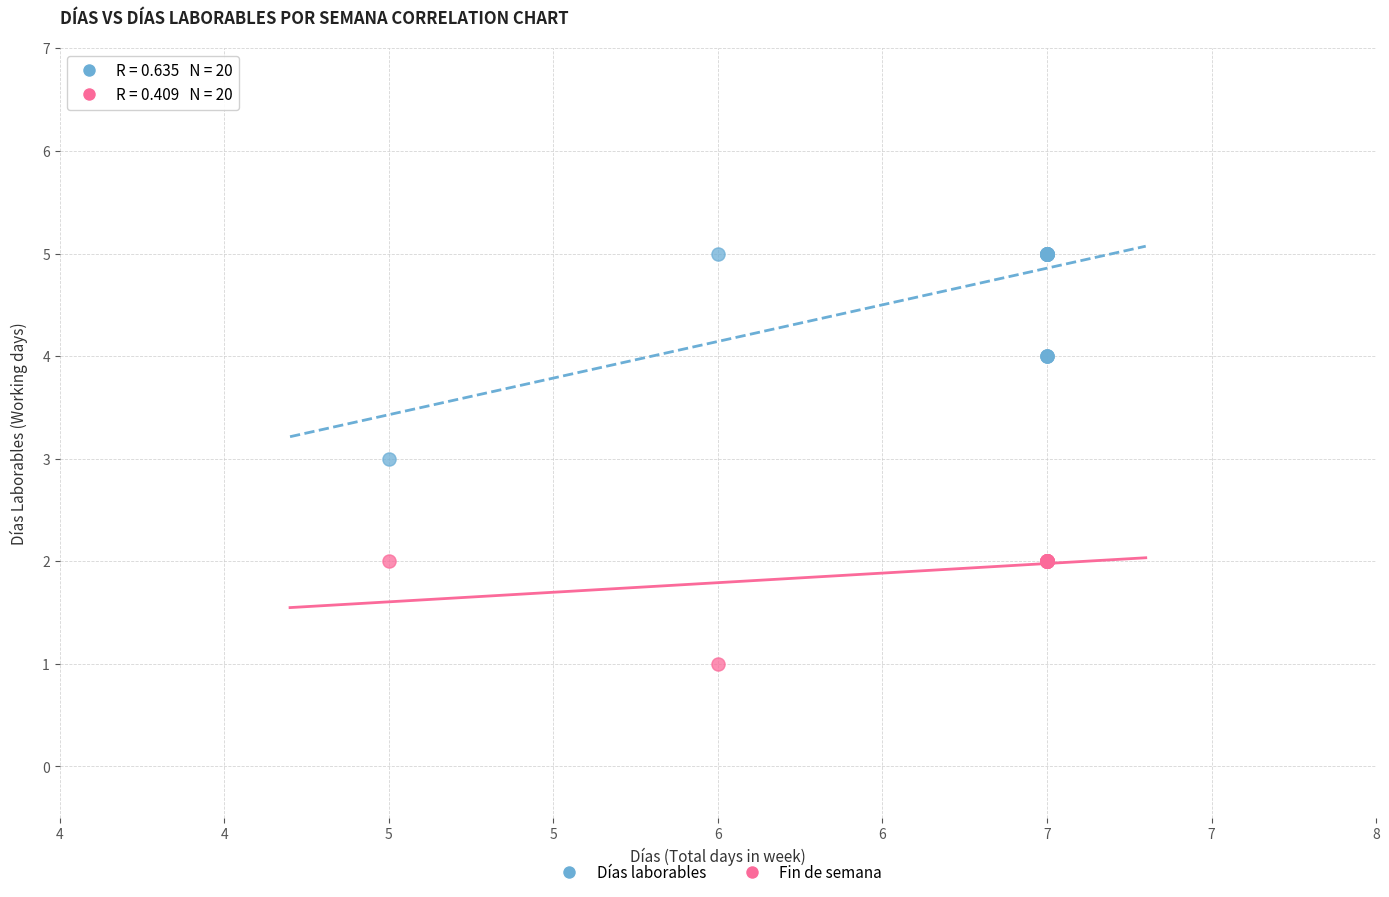

Which series has the widest spread of Y values?

Días laborables